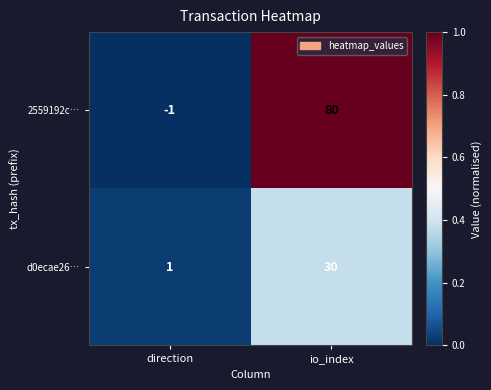

True or false: 2559192c… has a value of 80 at io_index.

True